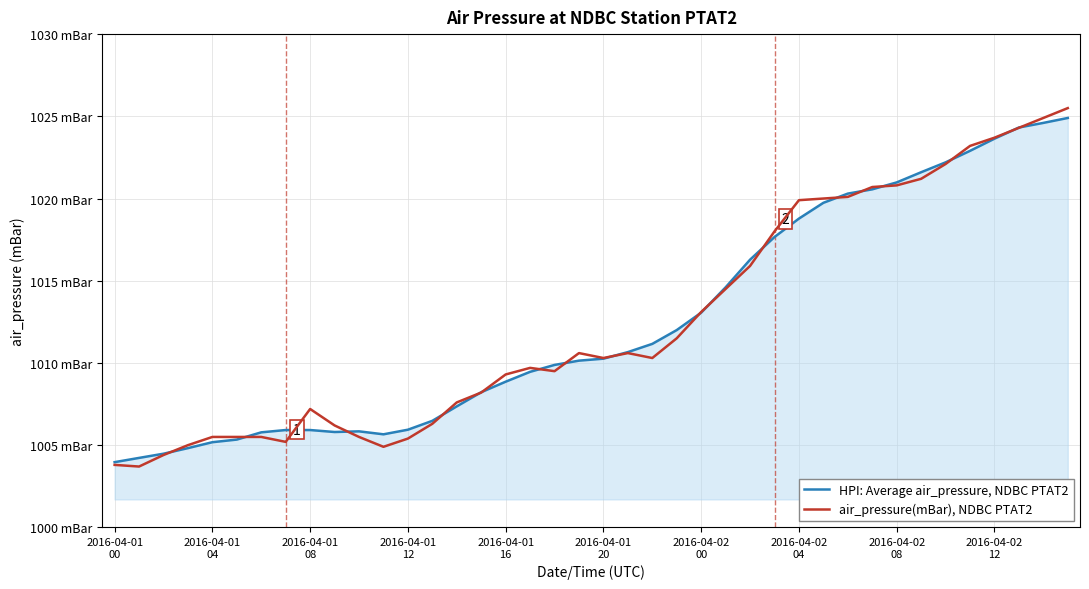

What are all the series names shown in the legend?

HPI: Average air_pressure, NDBC PTAT2, air_pressure(mBar), NDBC PTAT2